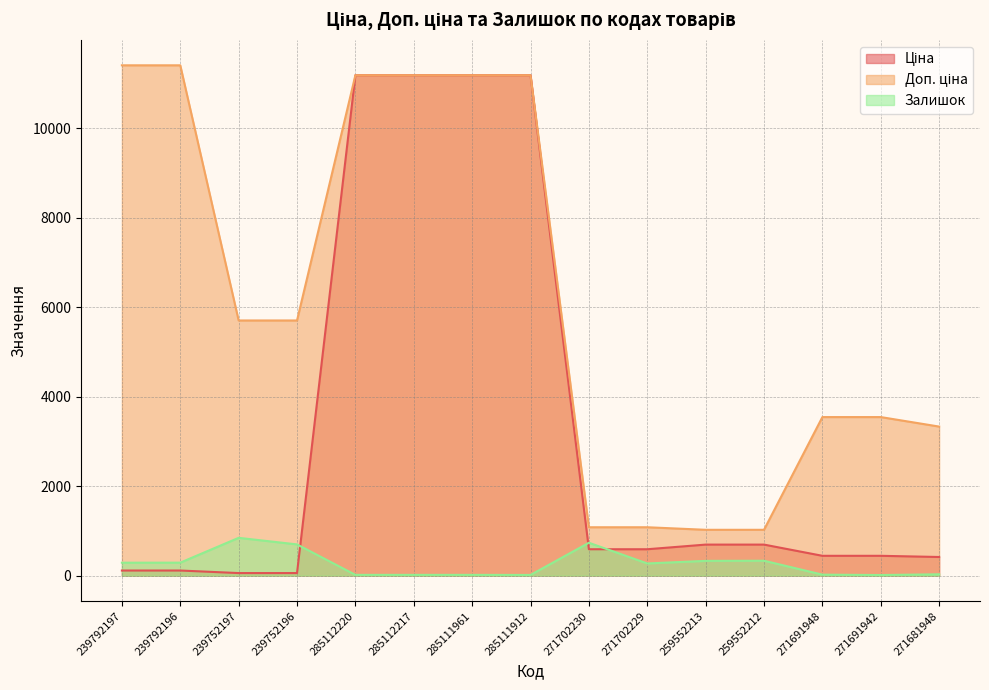

Where does the Ціна series first go above 589?

285112220